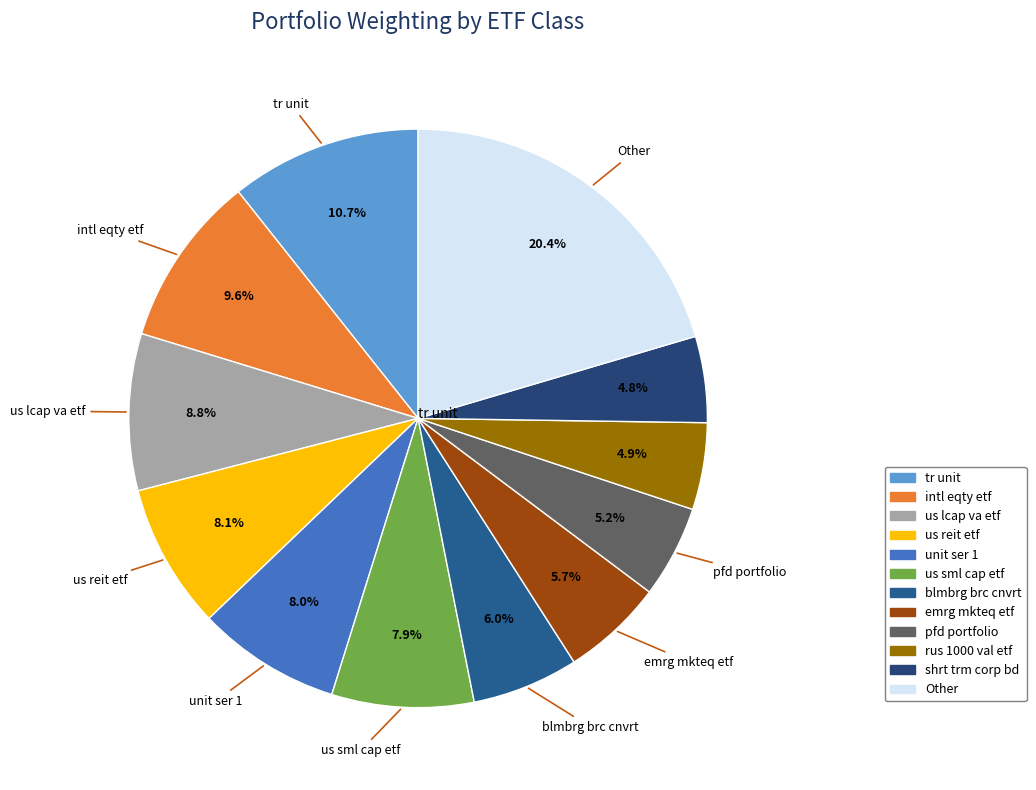

What is the smallest slice in the pie chart?

shrt trm corp bd